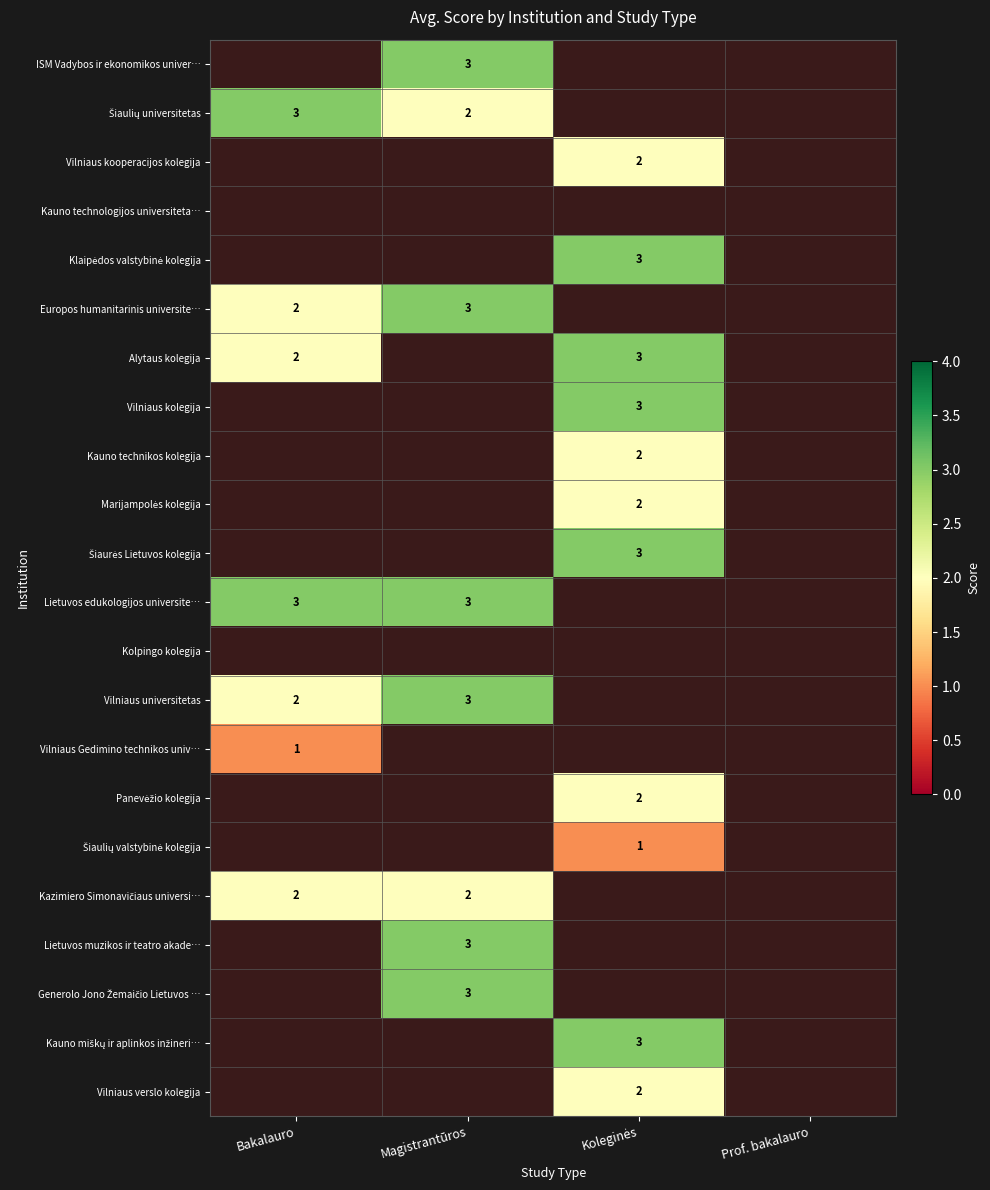

The Europos humanitarinis universite… series shows 2 at Bakalauro. True or false?

True